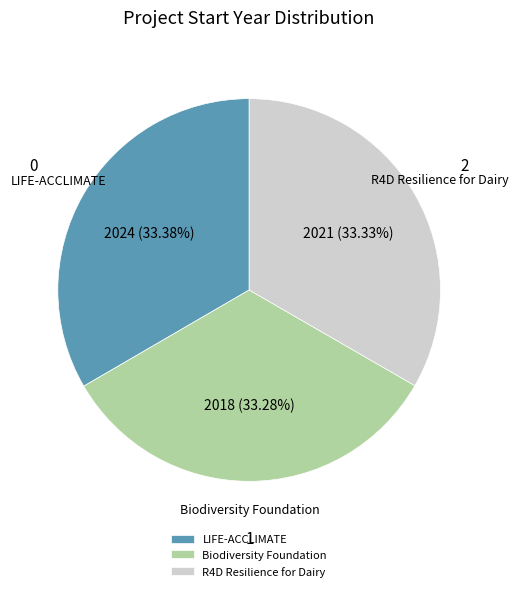

Is there any slice that represents more than half of the pie?

No